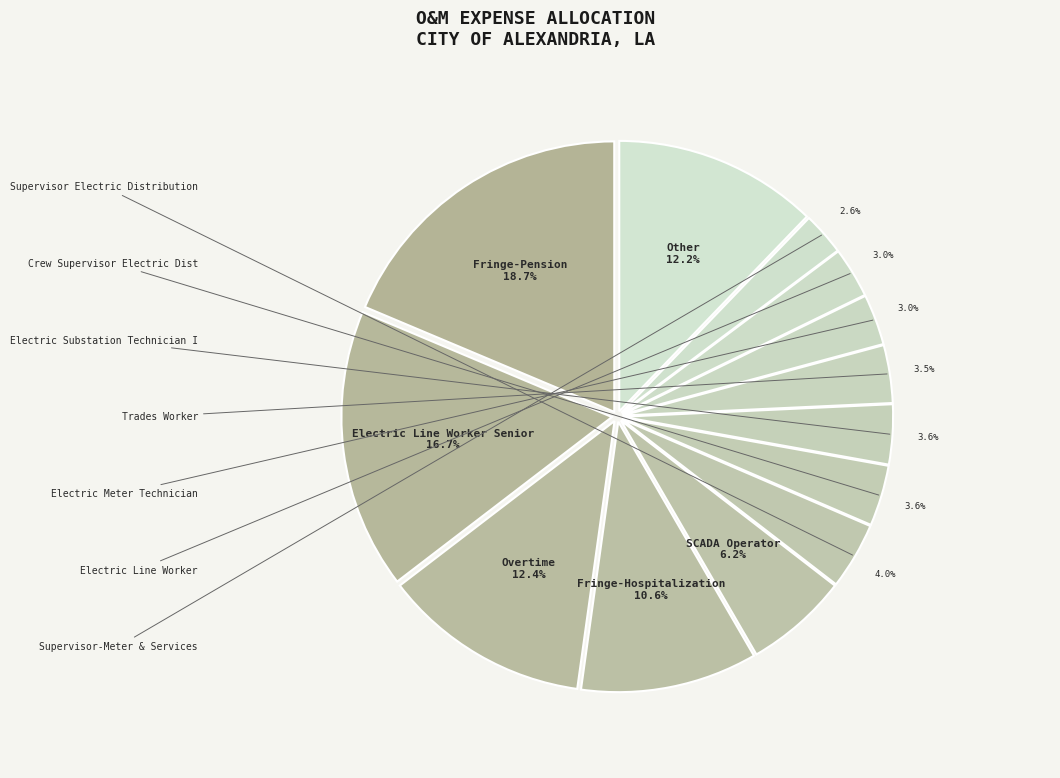

Count the number of slices in the pie.

13